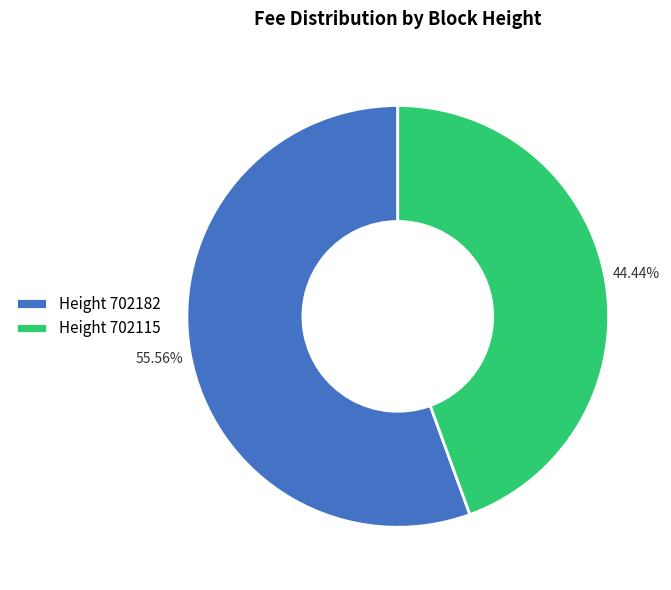

Is there a majority slice in this chart?

Yes